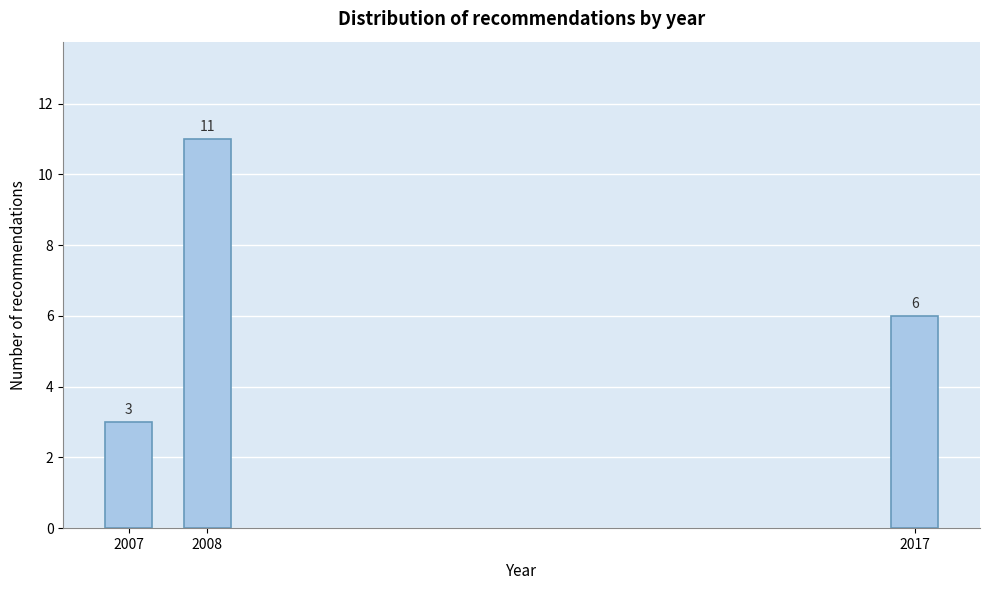

Reading left to right, what are all the values shown in this chart?

2007=3	2008=11	2017=6